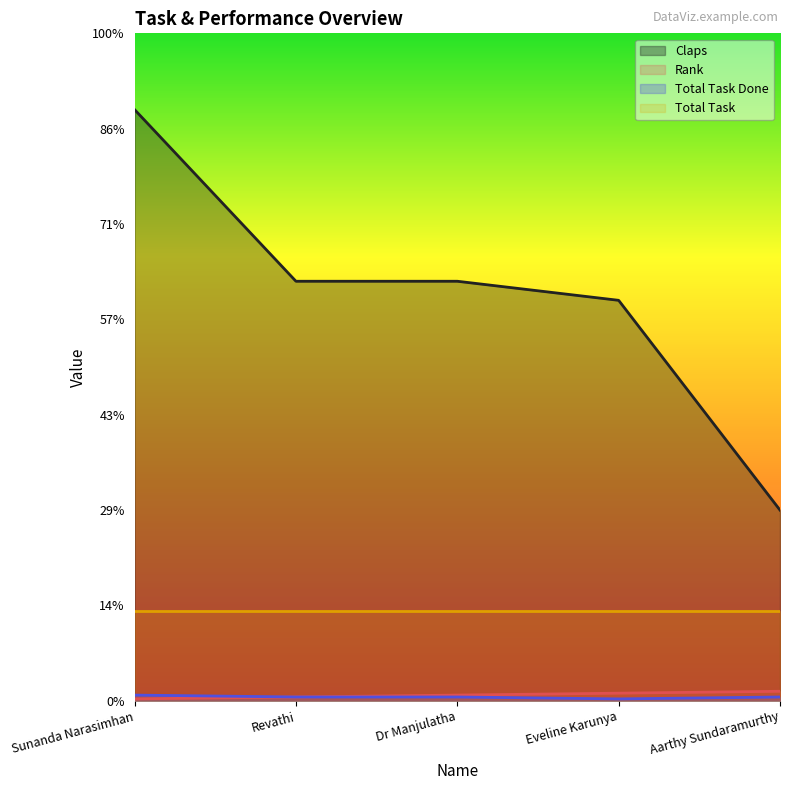

What is the spread (max minus min) of values at Sunanda Narasimhan?

309